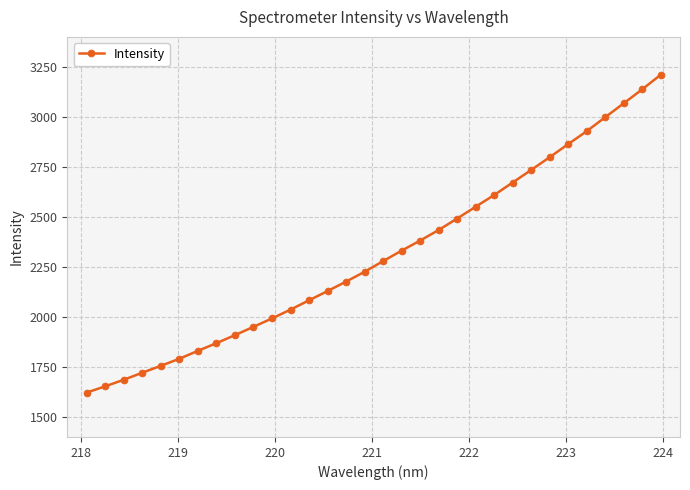

What is the value of the 24th point from the left?

2672.0